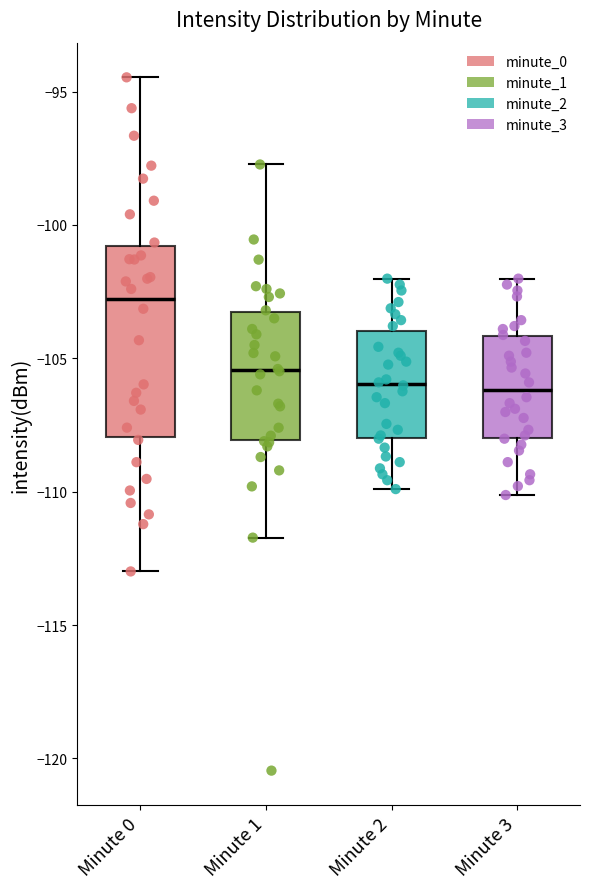

Where does the upper whisker of the box for Minute 0 end on the y-axis? The values are not printed on the chart, so give them approximately, as read against the axis.

-94.5